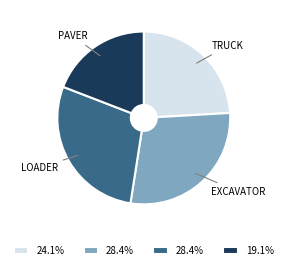

Is there any slice that represents more than half of the pie?

No